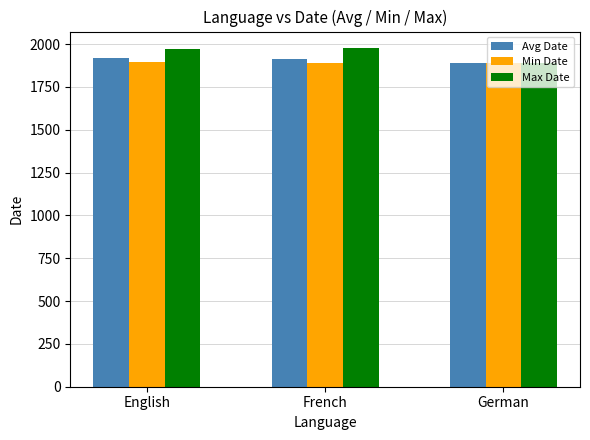

At French, list the series in order from smallest to largest.

Min Date, Avg Date, Max Date